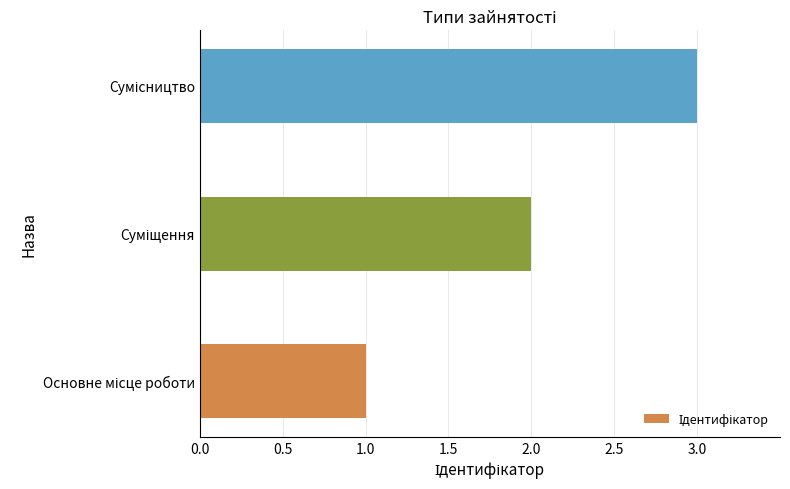

What is the minimum value shown in the chart?

1